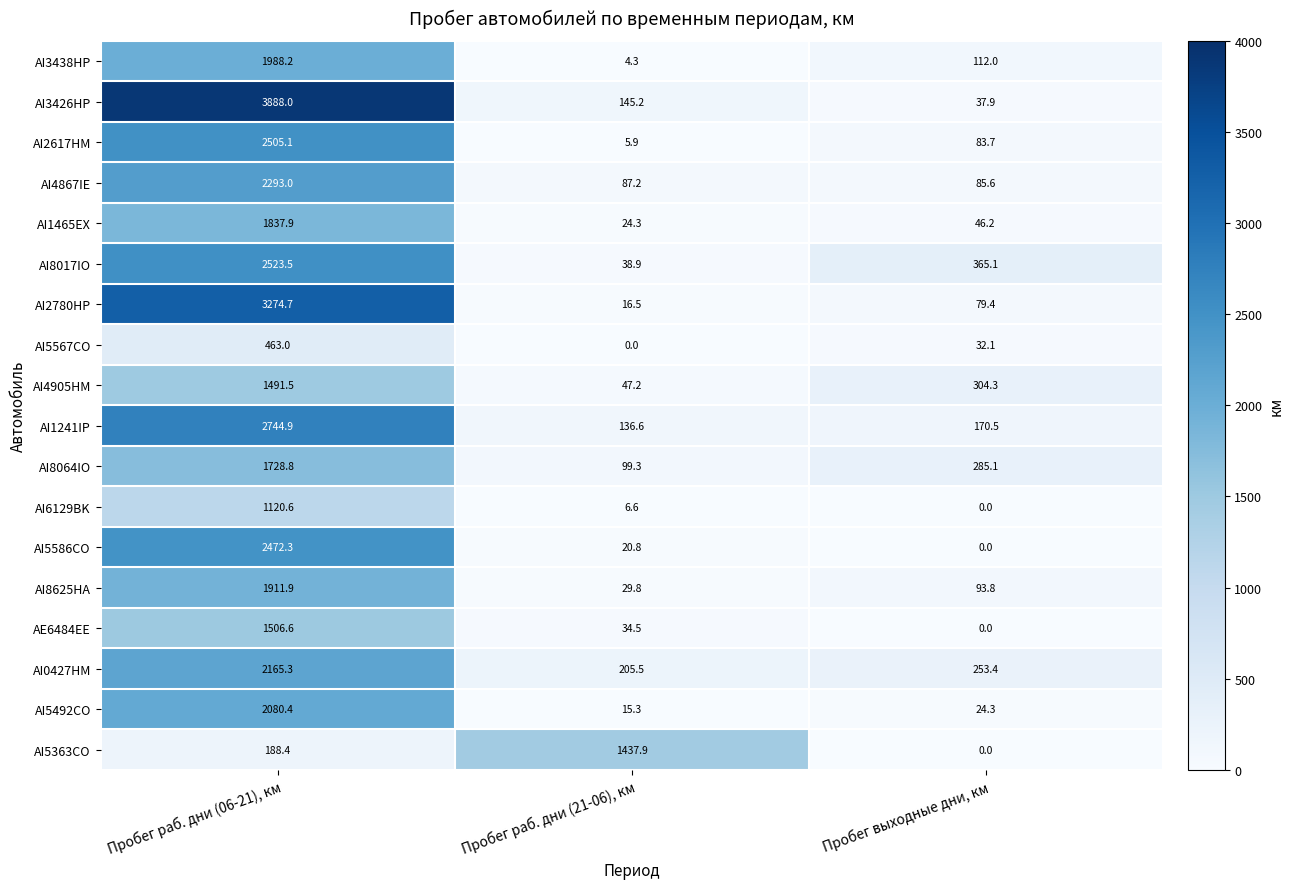

List the series in order of their peak value, lowest first.

AI5567CO, AI6129BK, AI5363CO, AI4905HM, AE6484EE, AI8064IO, AI1465EX, AI8625HA, AI3438HP, AI5492CO, AI0427HM, AI4867IE, AI5586CO, AI2617HM, AI8017IO, AI1241IP, AI2780HP, AI3426HP